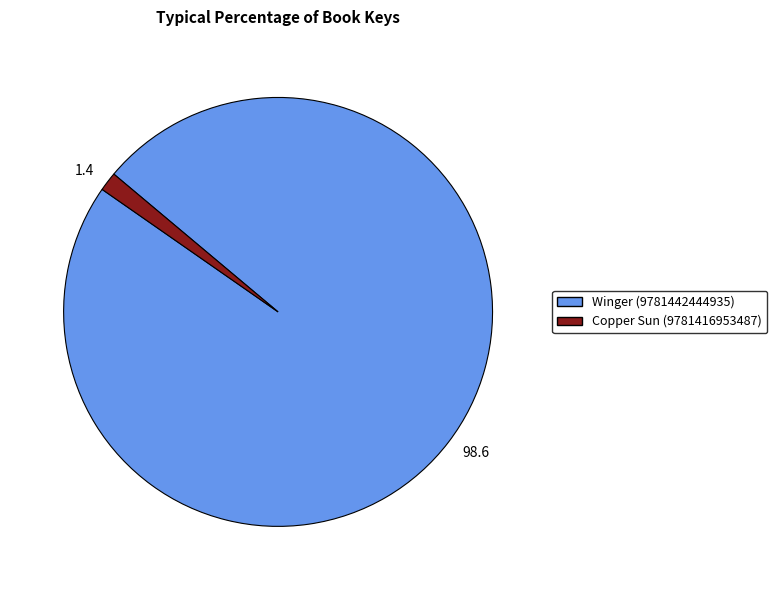

Which category accounts for the majority?

98.6